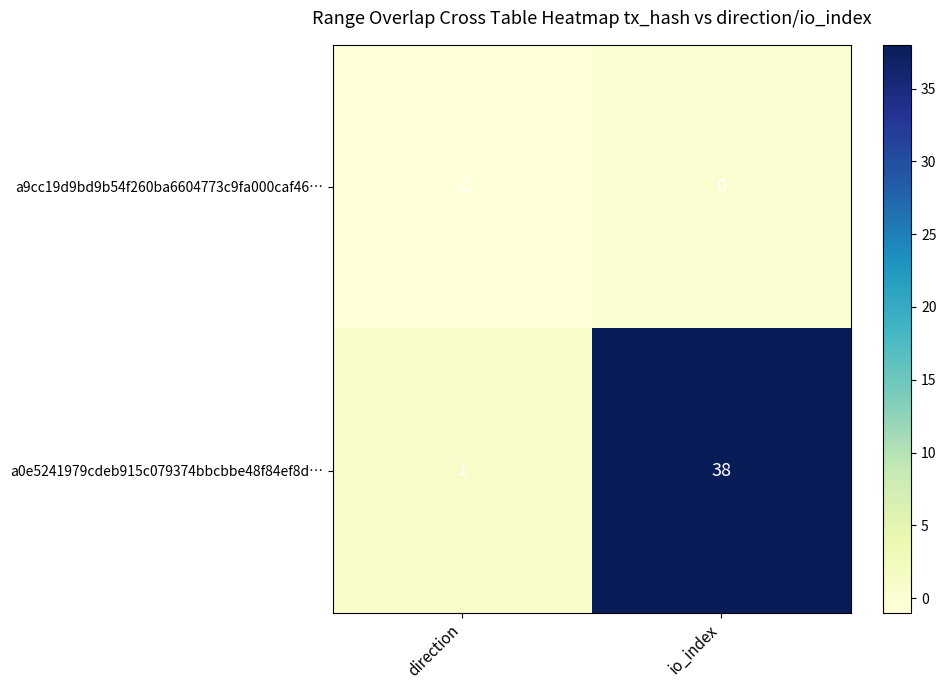

Count the number of categories in the chart.

2